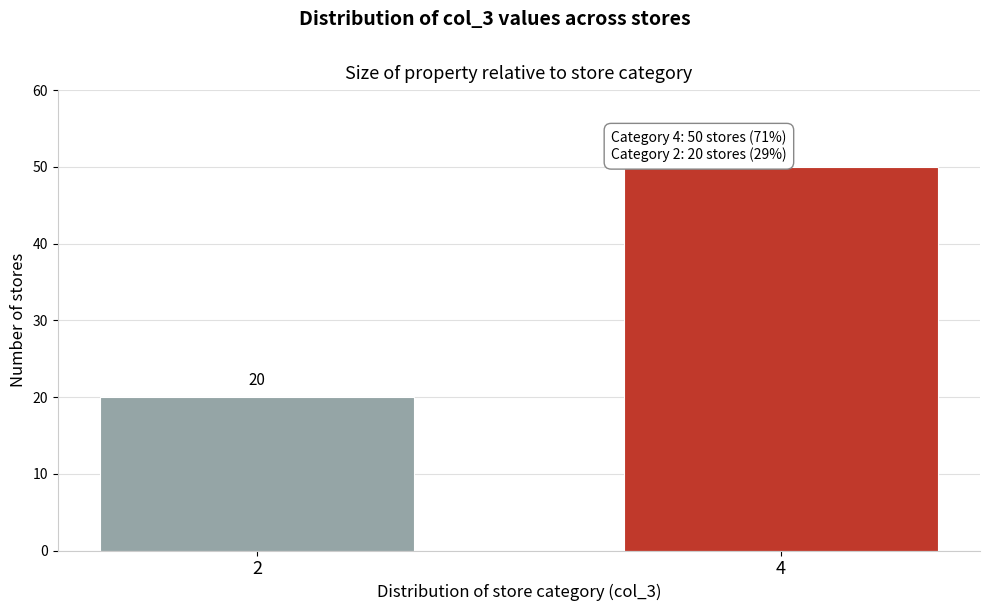

Reading right to left, transcribe all the data shown in this chart.

4=50	2=20